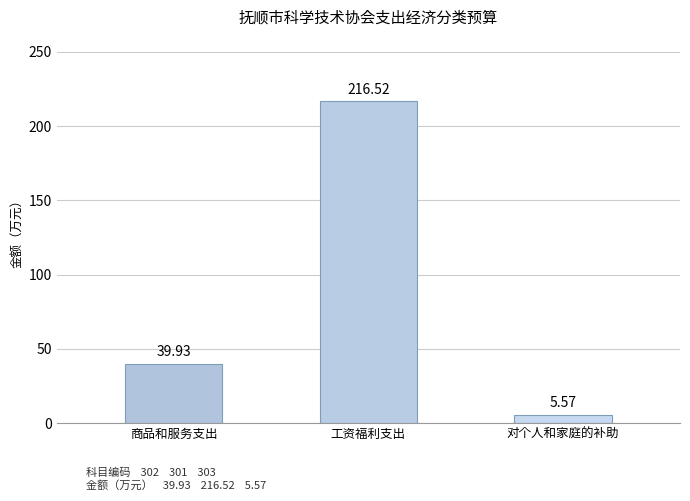

The chart shows a value of 44.5 at 工资福利支出. True or false?

False